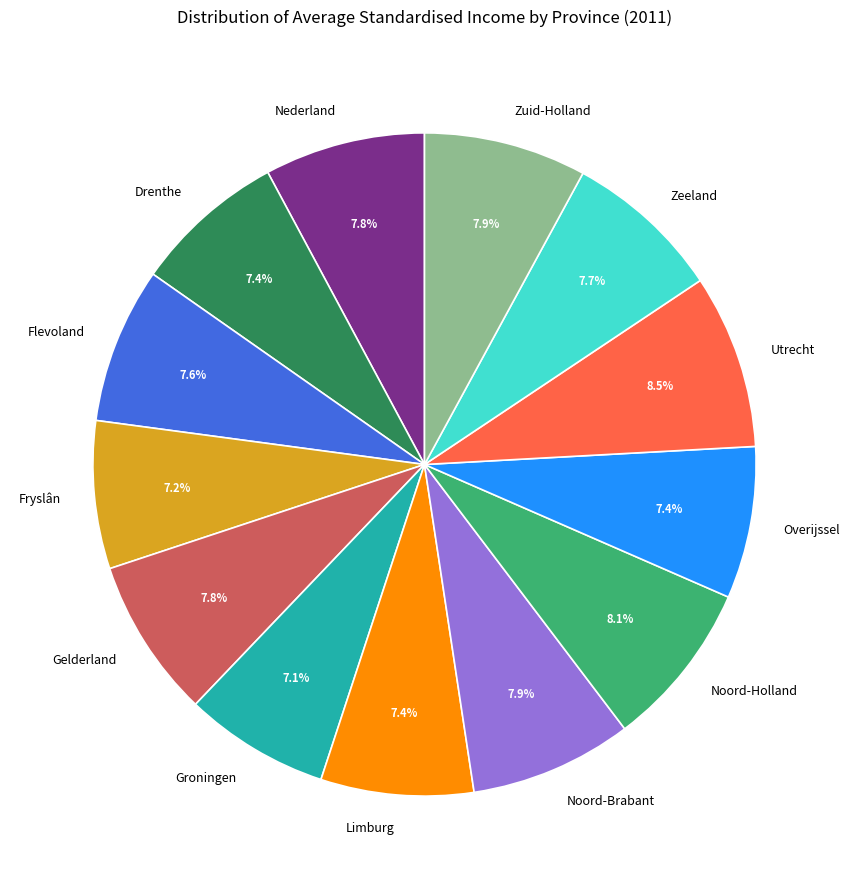

How many segments does this pie chart have?

13